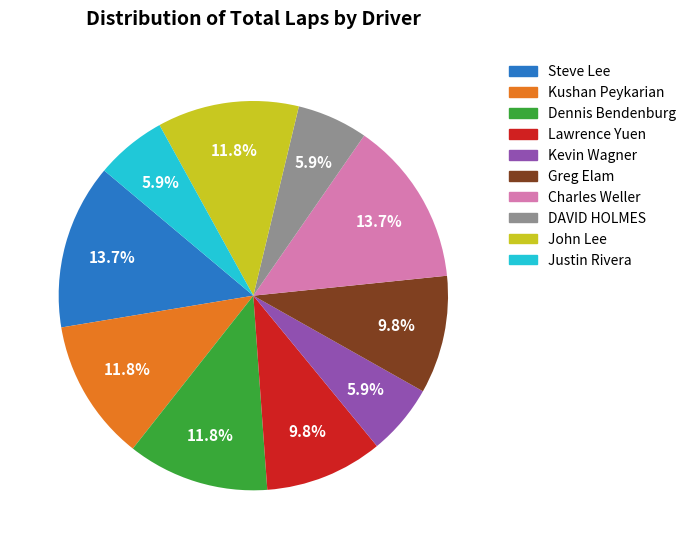

To the nearest percent, what is the difference between the Steve Lee and Justin Rivera slice percentages?

8%